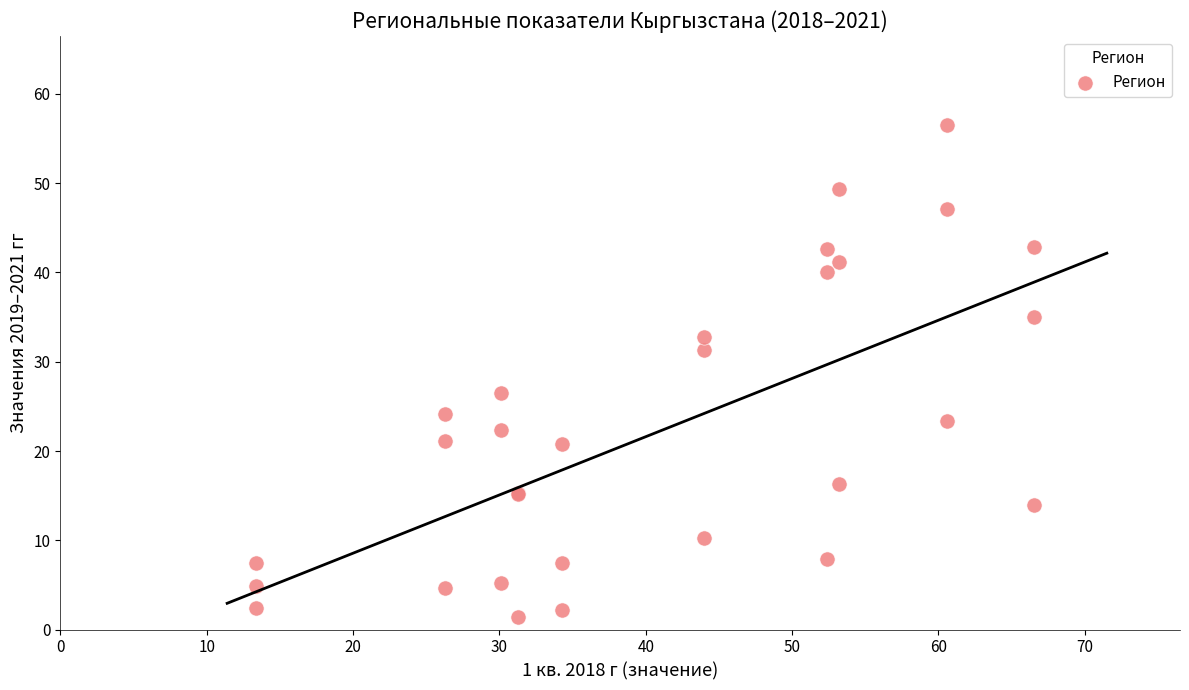

What Y value in the scatter plot is closest to 28?

26.5